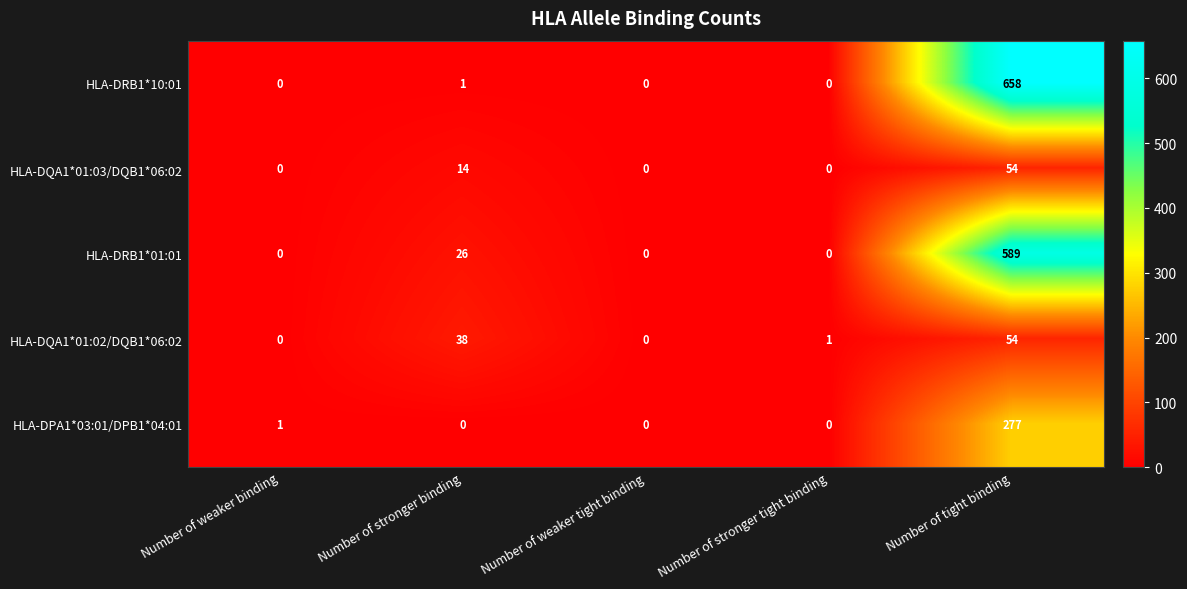

Which series has the widest spread of values?

HLA-DRB1*10:01